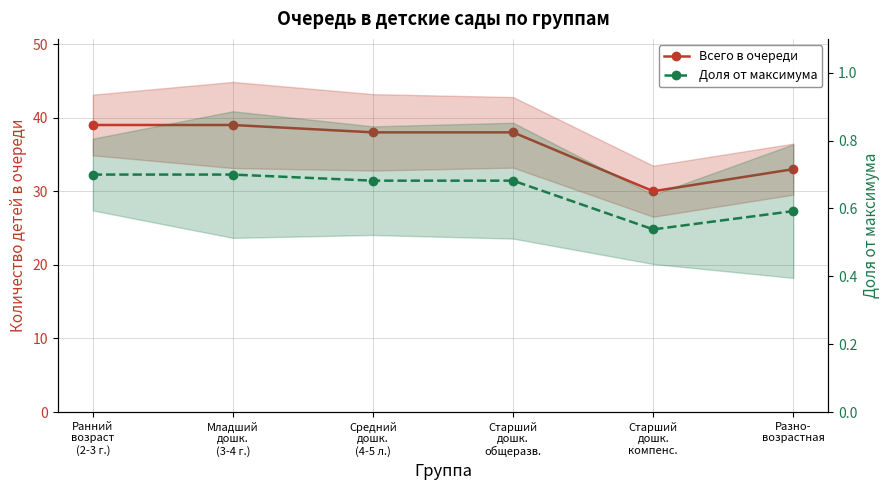

Between Средний
дошк.
(4-5 л.) and Старший
дошк.
компенс., which series saw the biggest shift?

Всего в очереди